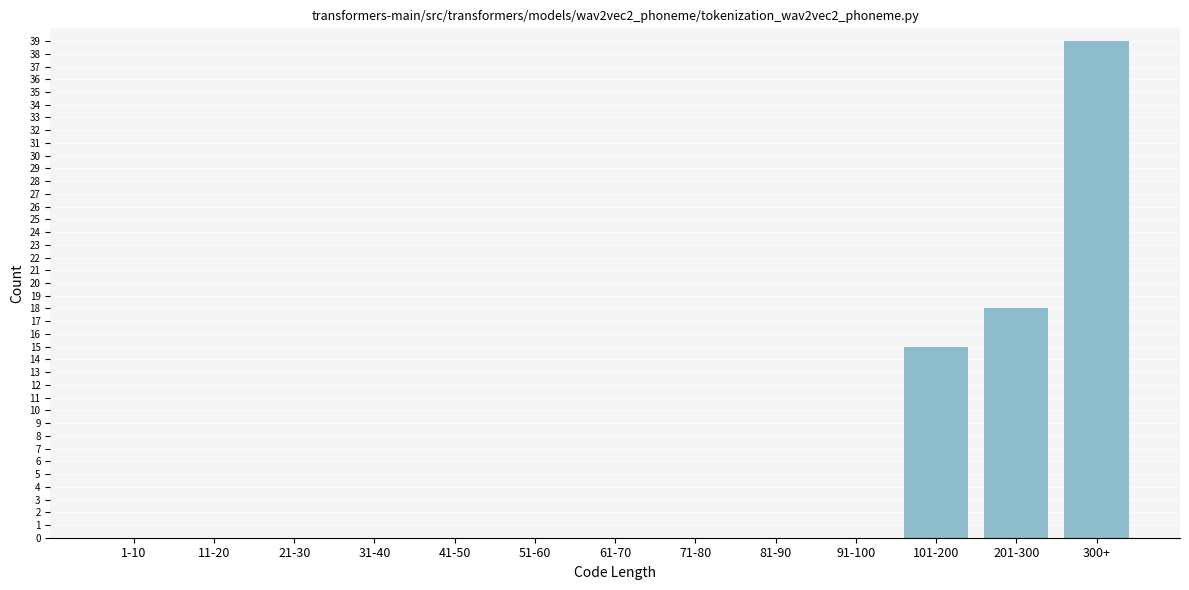

Reading left to right, transcribe all the data shown in this chart.

1-10=0	11-20=0	21-30=0	31-40=0	41-50=0	51-60=0	61-70=0	71-80=0	81-90=0	91-100=0	101-200=15	201-300=18	300+=39